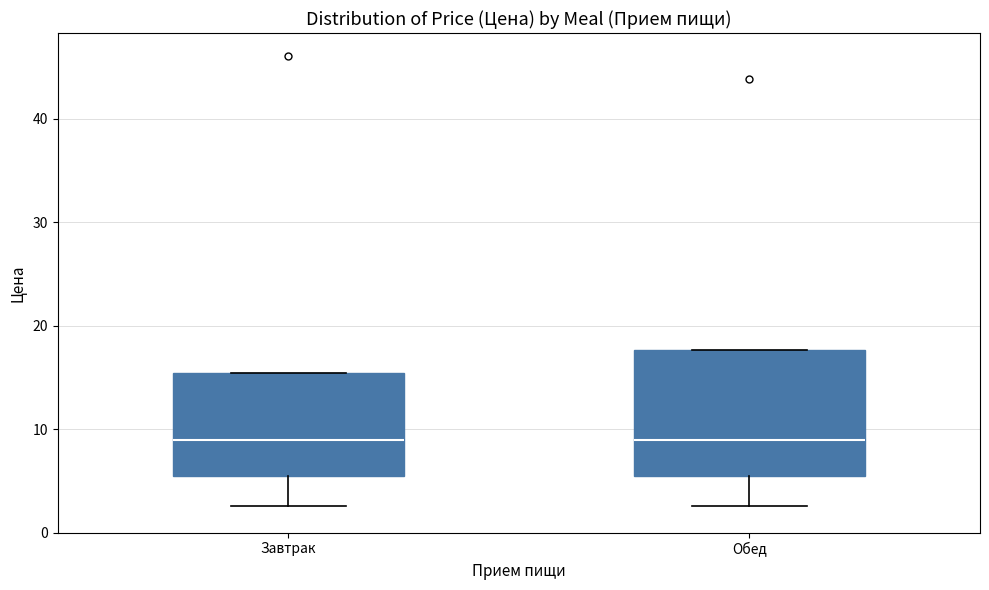

Where is the lower edge of the box for Завтрак on the y-axis? The values are not printed on the chart, so give them approximately, as read against the axis.

5